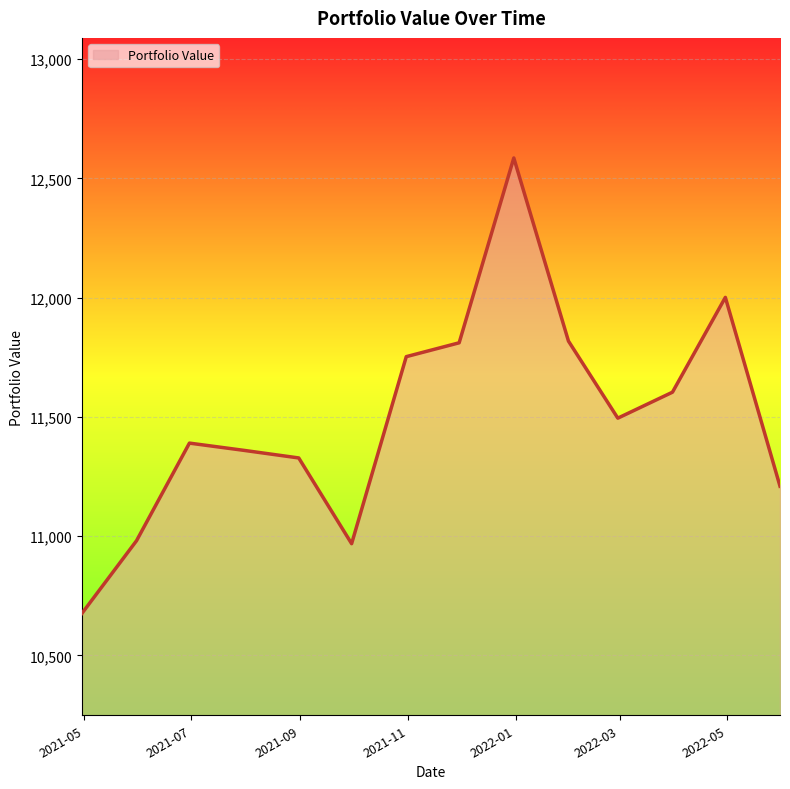

What is the minimum value shown in the chart?

10676.0